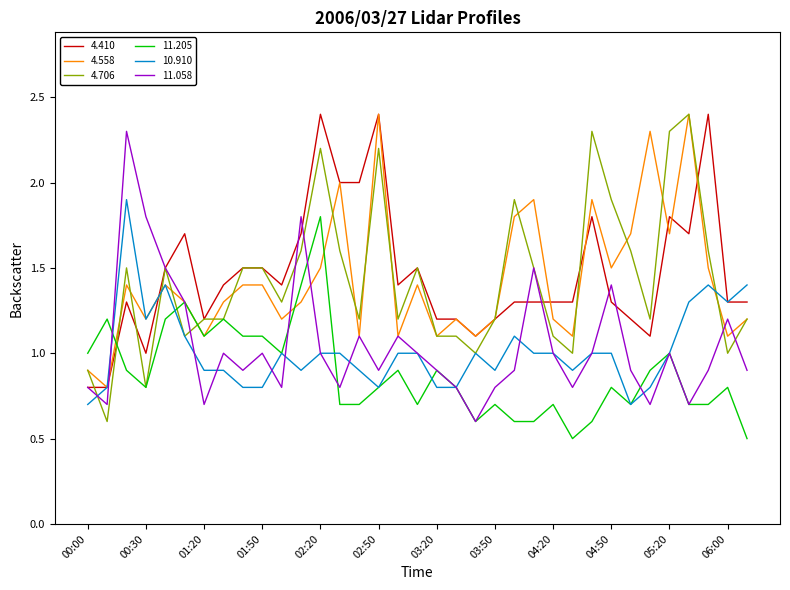

What is the maximum value for 11.205?

1.8